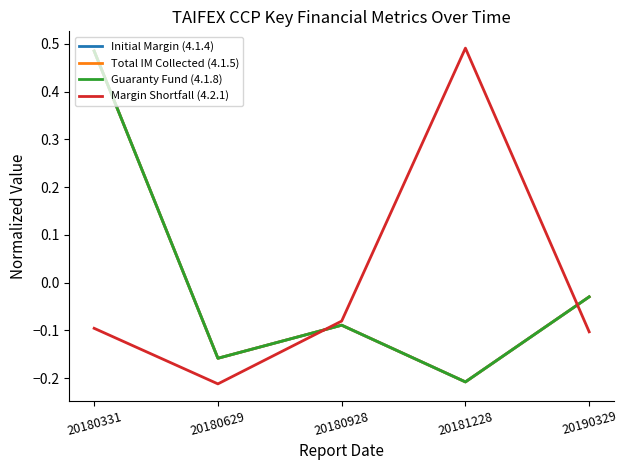

Does the chart display data point markers on the line(s)?

No